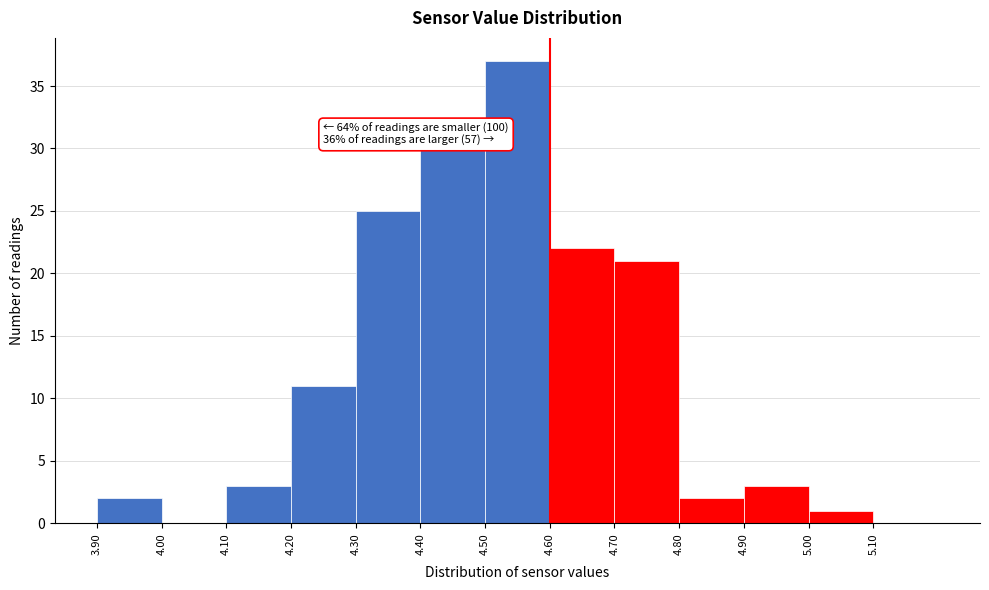

Which range on the x-axis has the tallest bar?

4.5 to 4.6